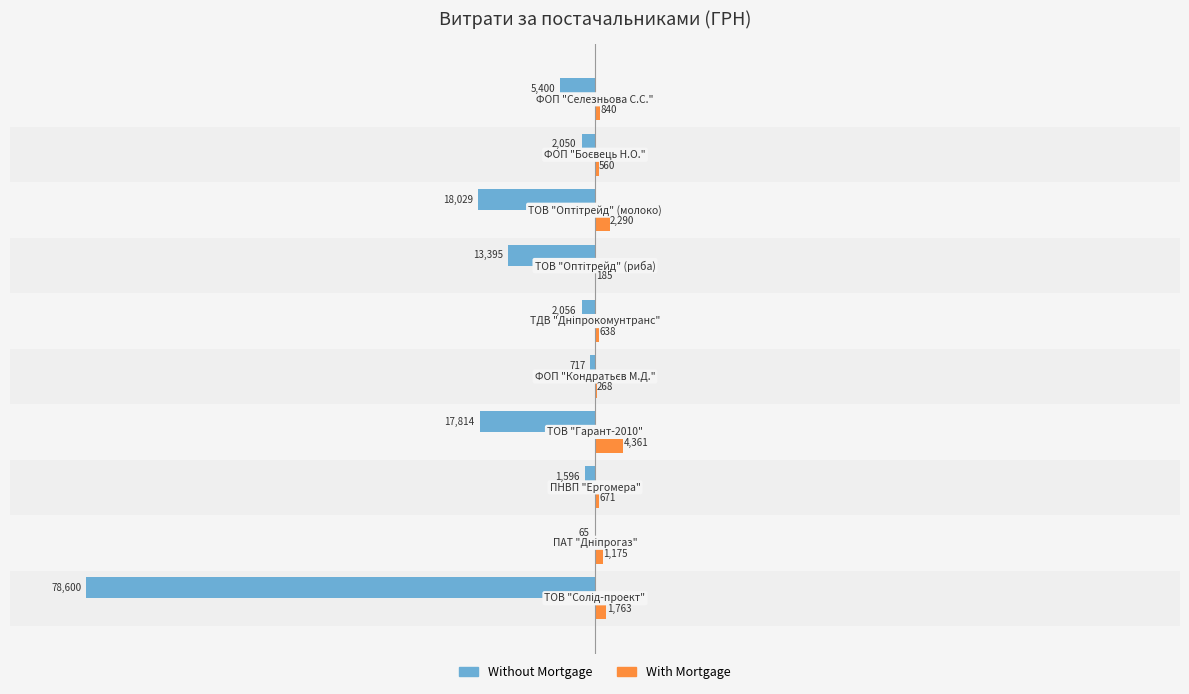

Which series has the largest total across all categories?

With Mortgage